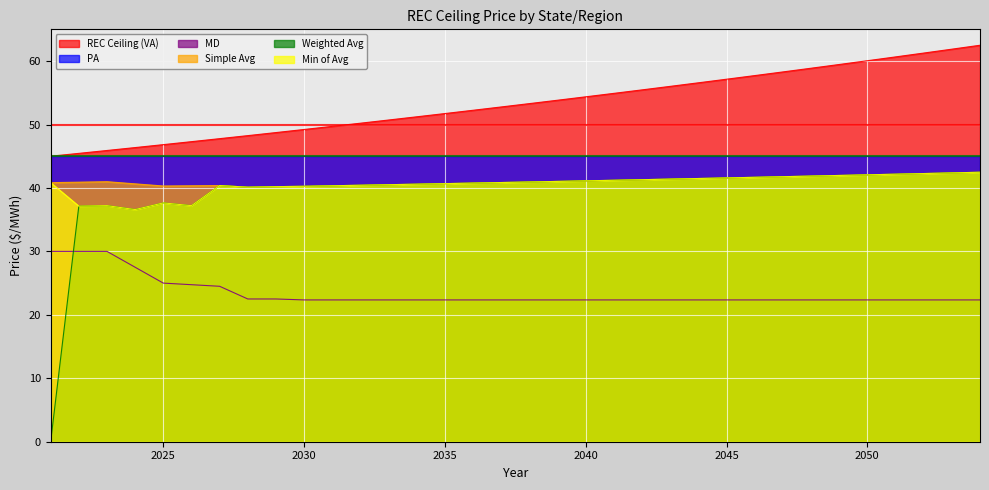

The REC Ceiling (VA) series shows 62.5 at 2054. True or false?

True